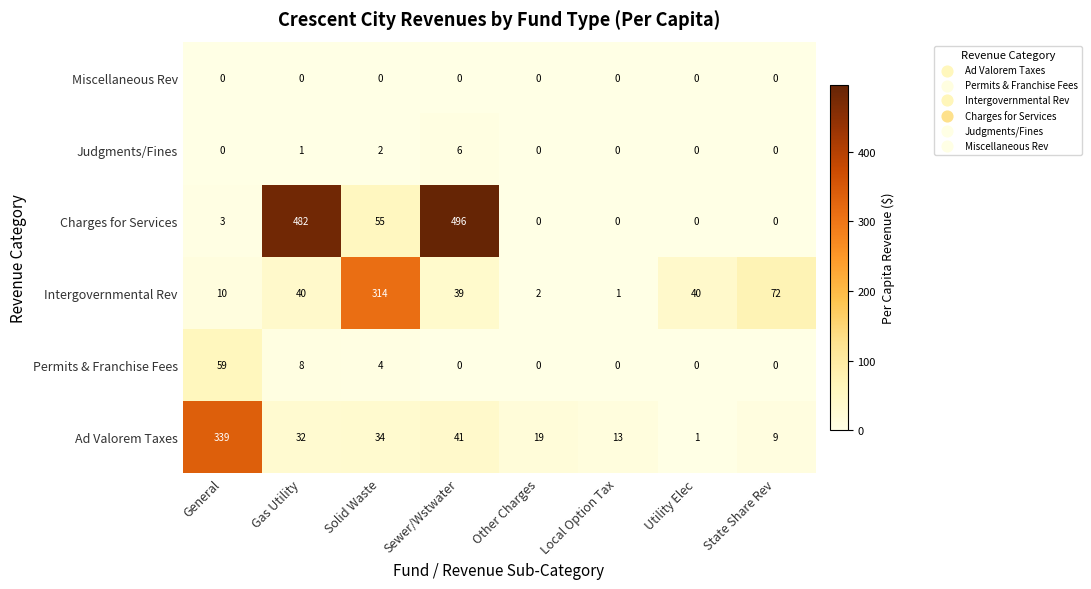

How many distinct data groups are displayed?

6